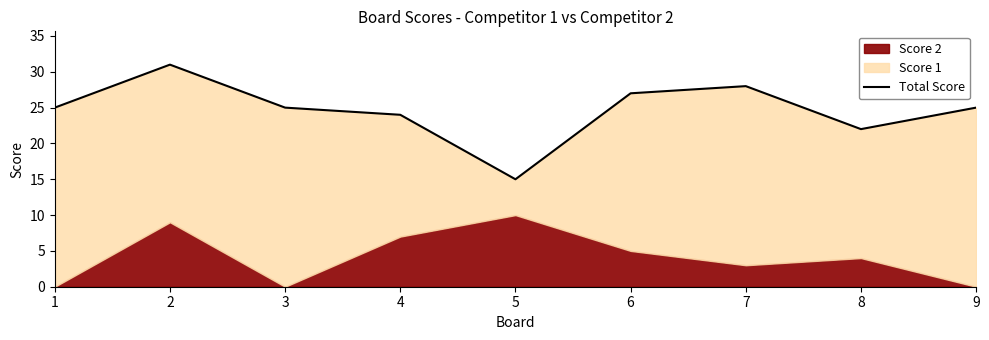

What is the difference between the values at 7 and 3?

3